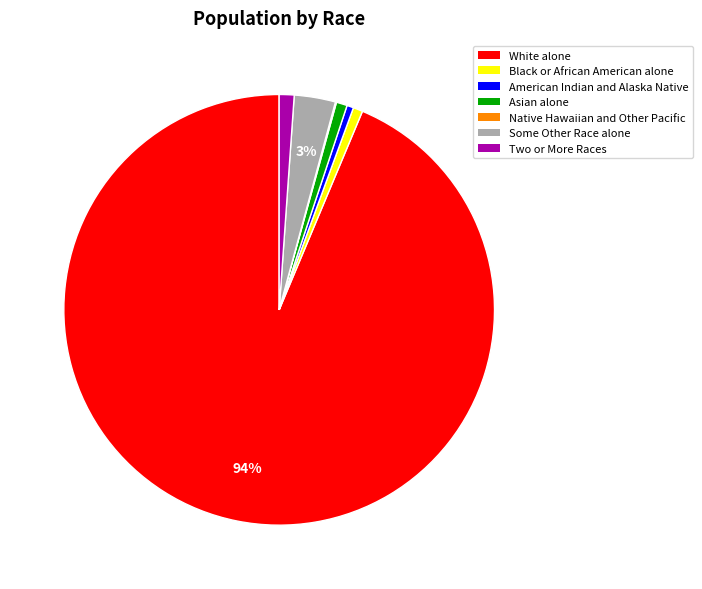

Combined, do Asian alone and White alone account for over 50%?

Yes